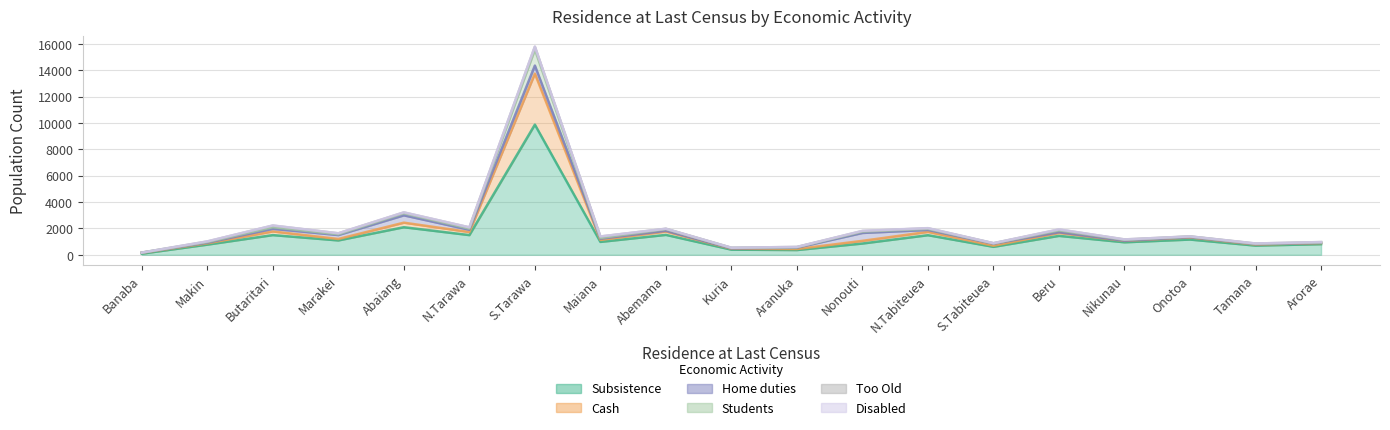

Where is Subsistence nearest to the value 4981?

Abaiang